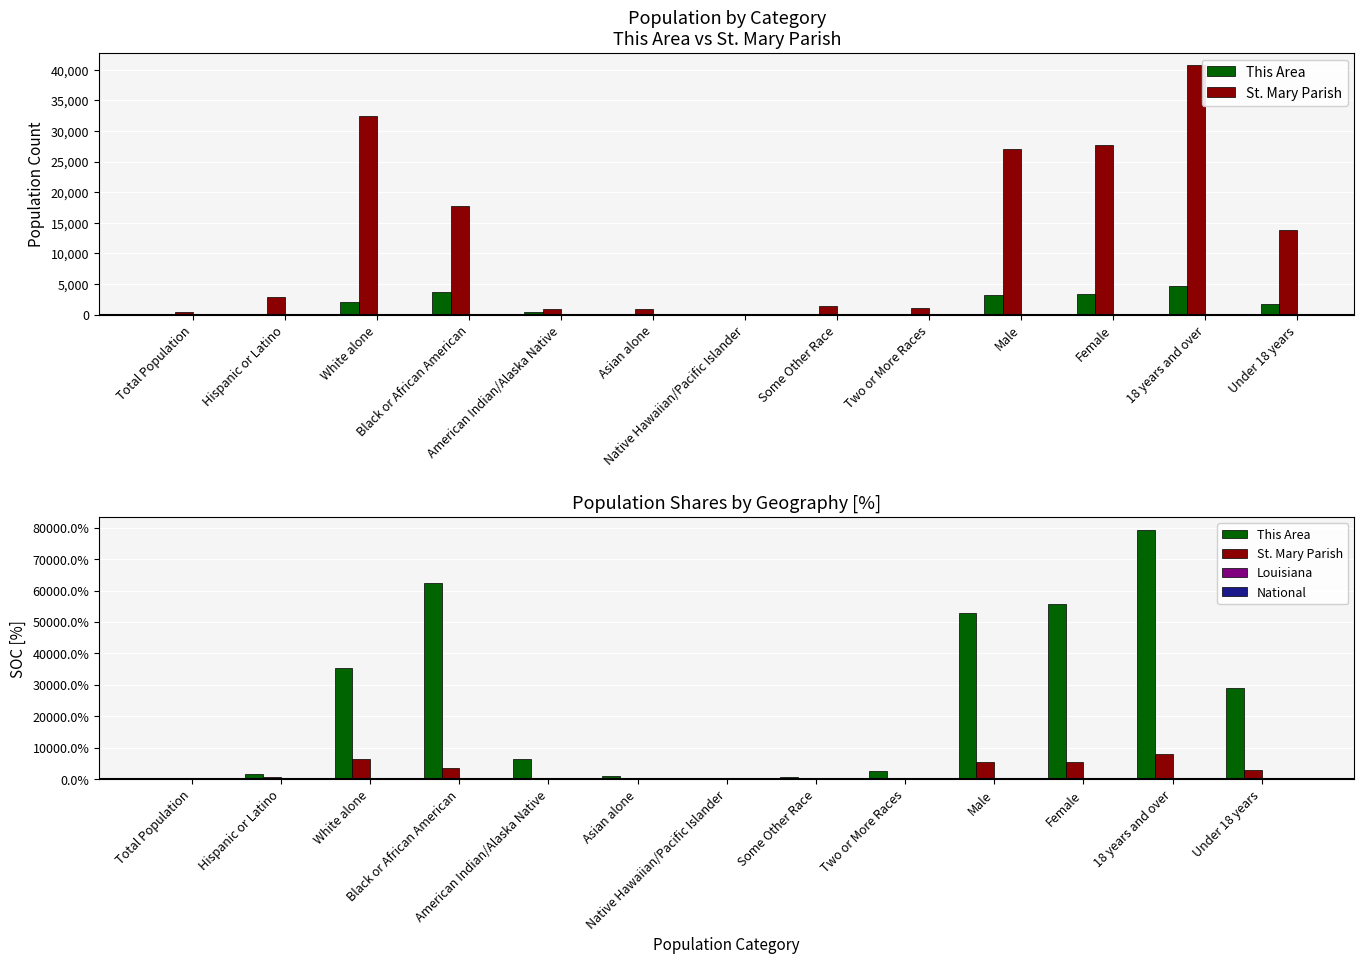

True or false: National has a value of 32.4 at Under 18 years.

False